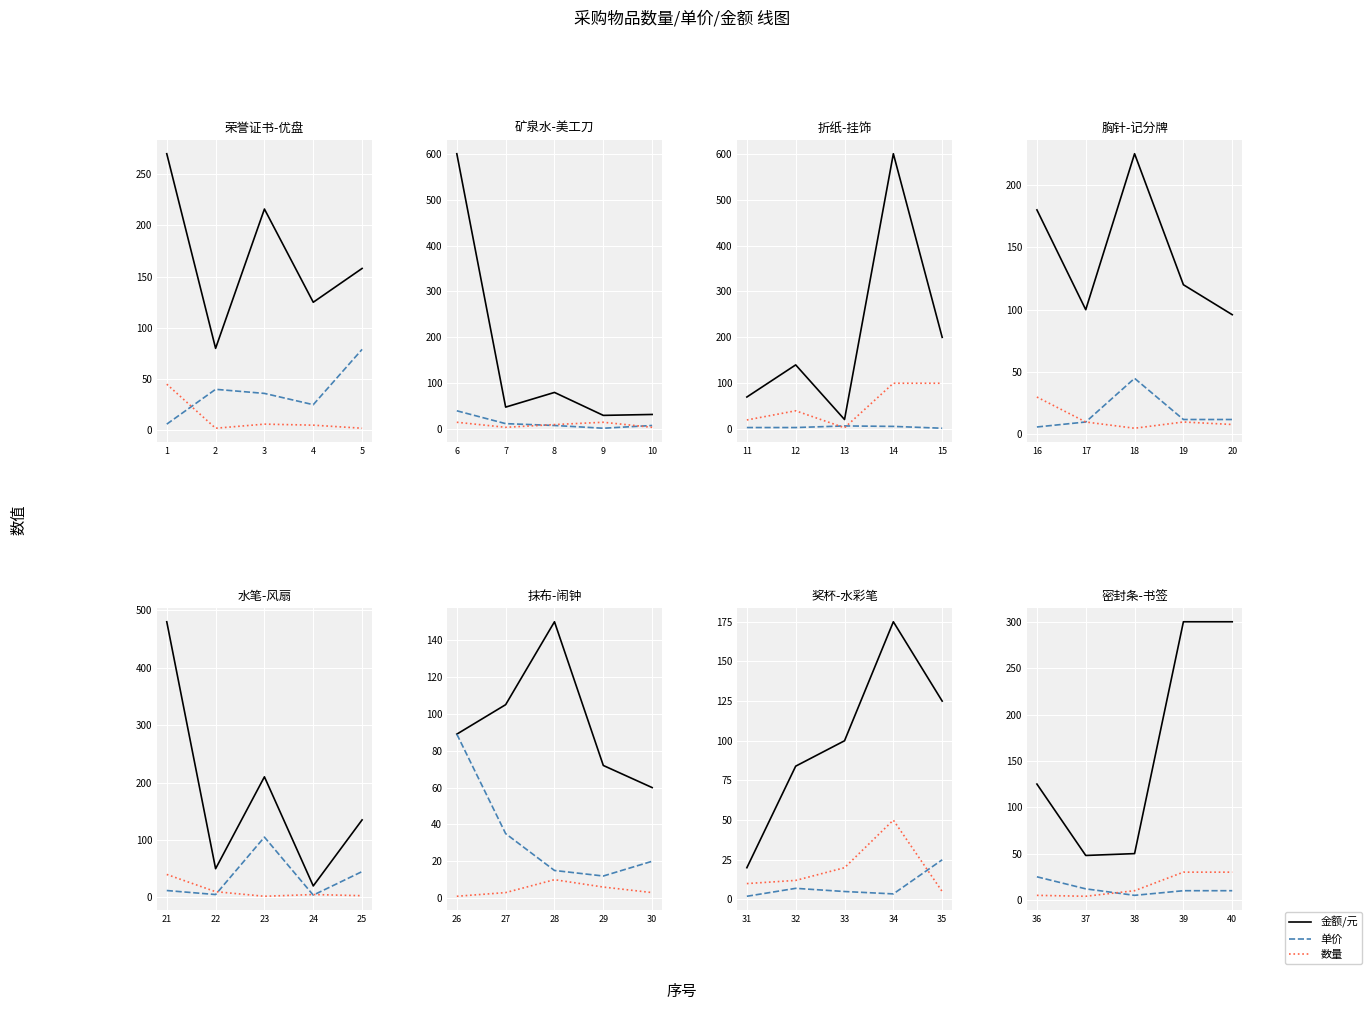

How many categories are shown in the chart?

5